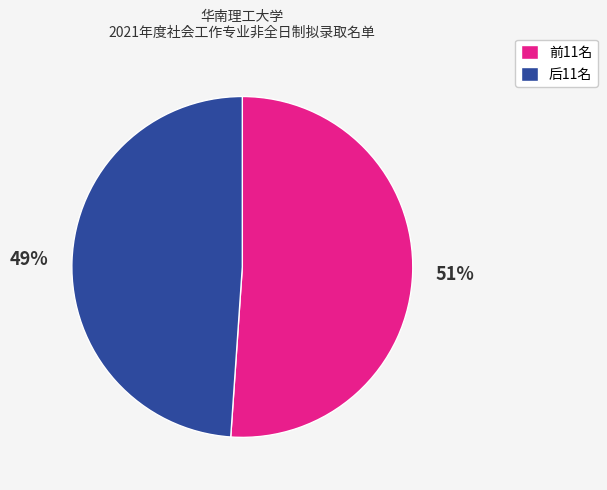

To the nearest percent, what is the average slice percentage?

50%